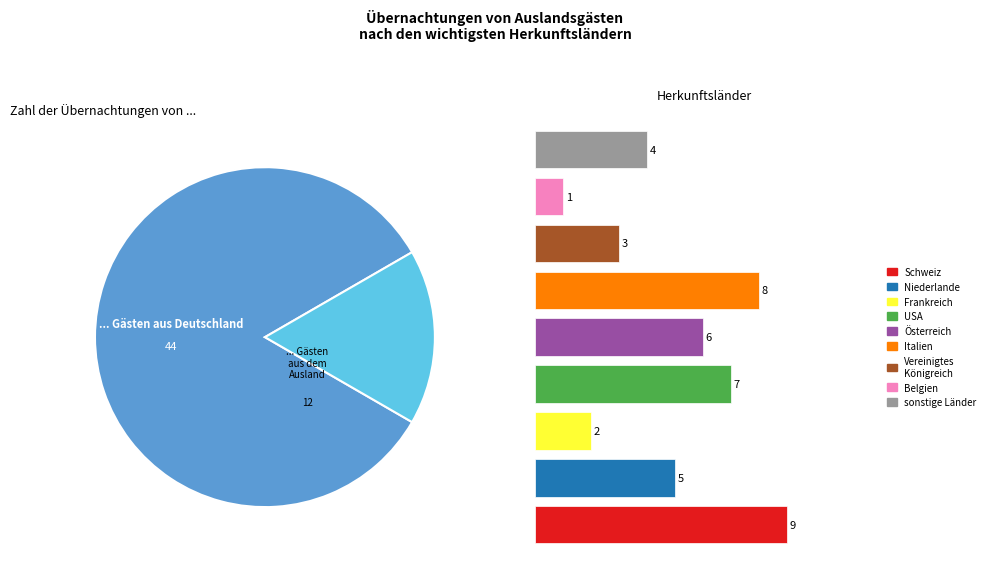

Does any single category account for the majority?

No